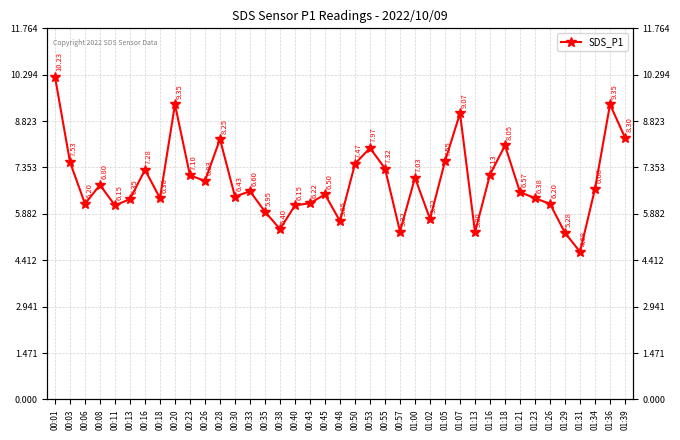

What is the sum of the values at 00:13 and 01:34?

13.0